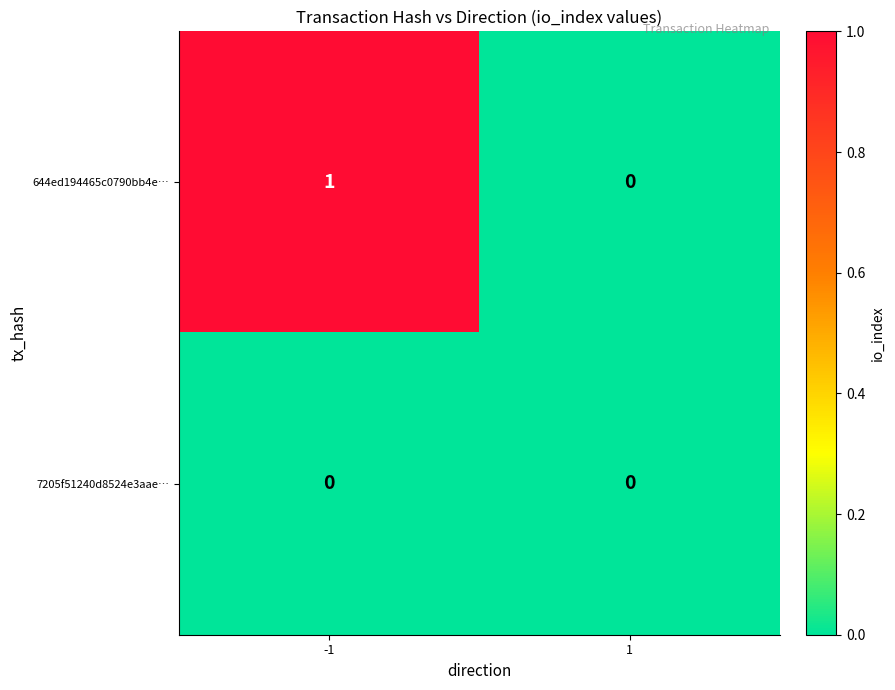

The 644ed194465c0790bb4e… series shows 0 at 1. True or false?

True